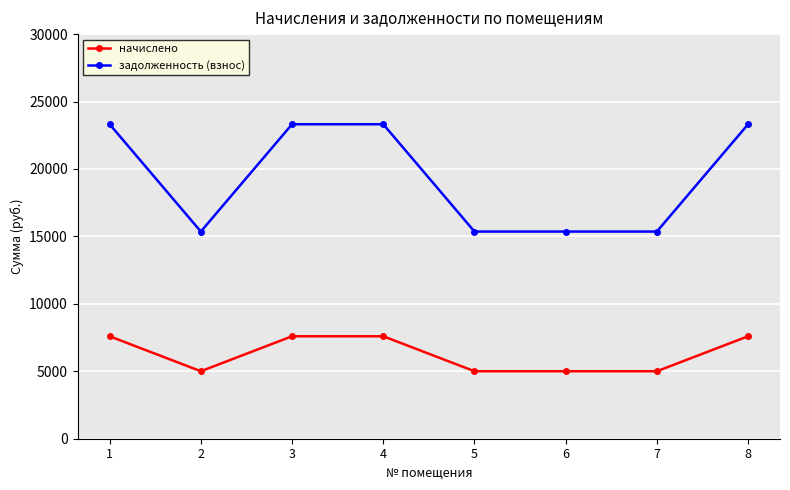

What is the maximum value shown in the chart?

23316.6